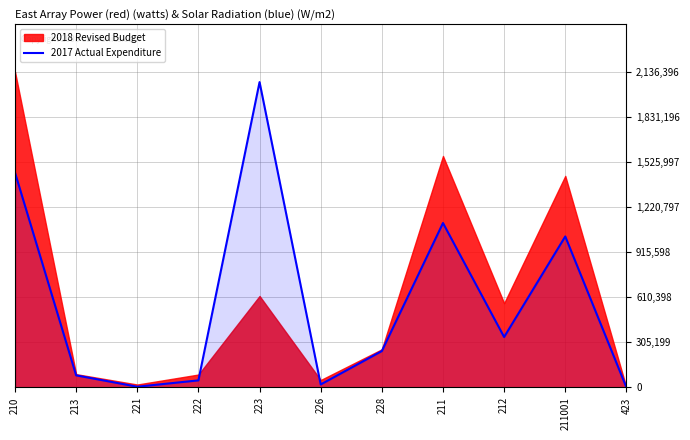

Is it true that 2017 Actual Expenditure equals 1021536 at 211001?

True